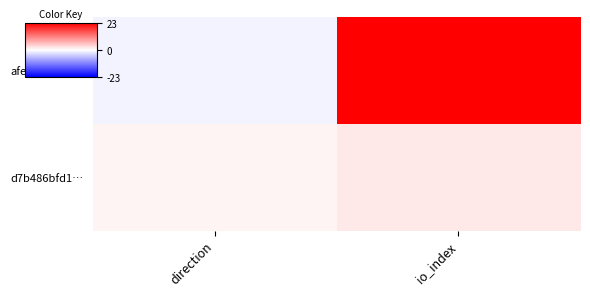

How many categories are shown in the chart?

2